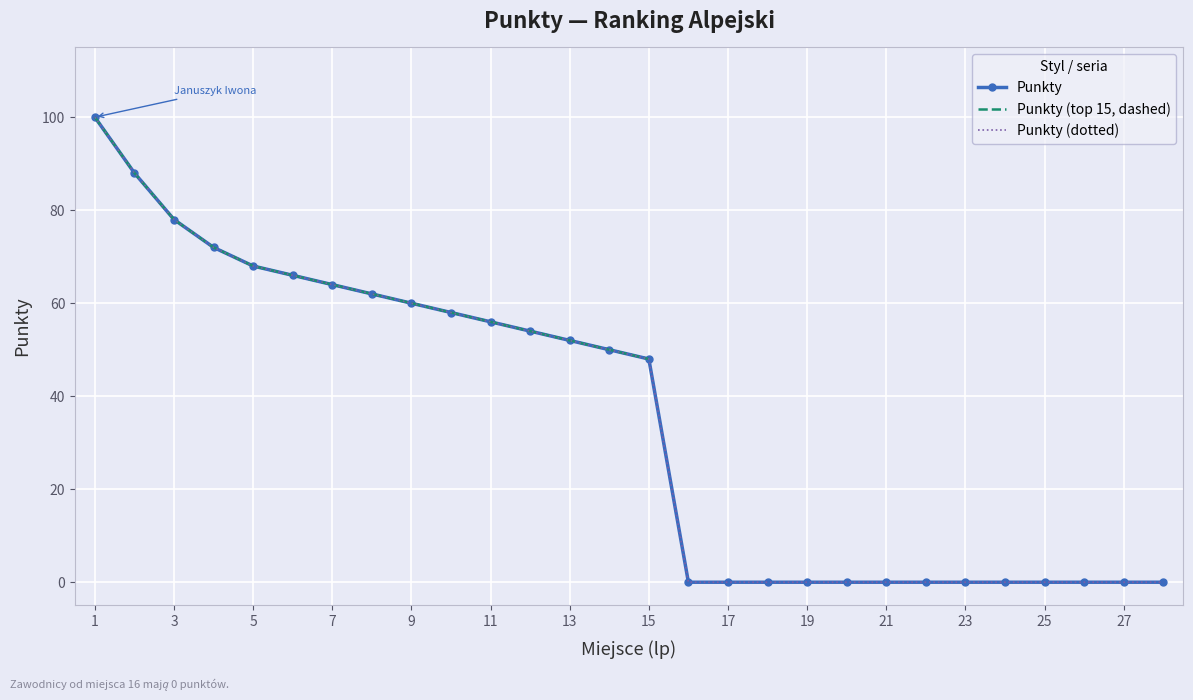

What is the maximum value shown in the chart?

100